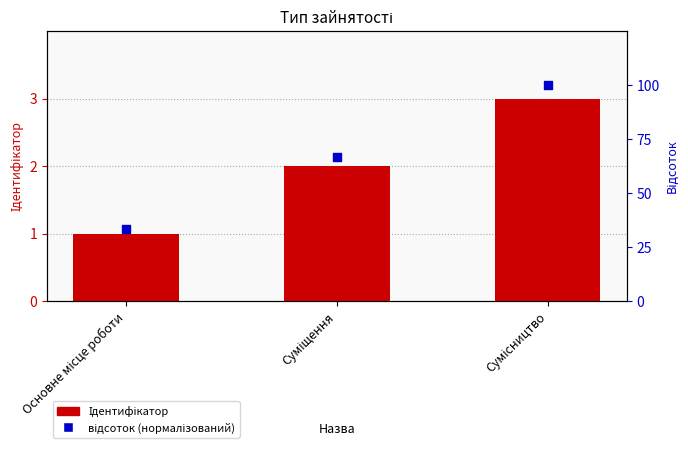

Is the value of відсоток (нормалізований) at Основне місце роботи greater than the value of Ідентифікатор at Основне місце роботи?

Yes